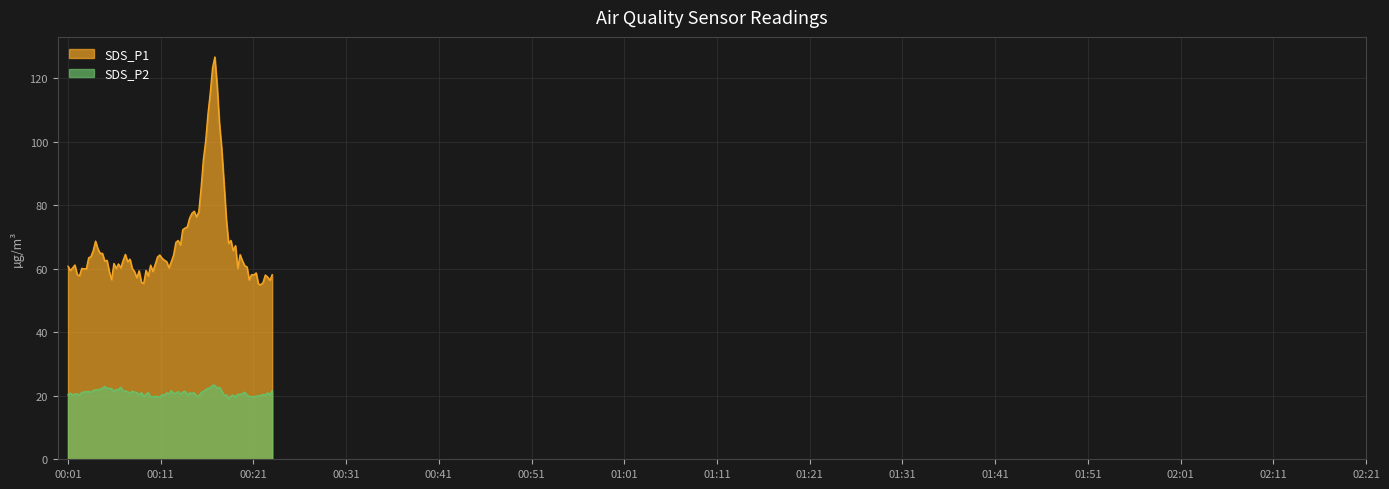

What is the smallest value displayed?

19.1